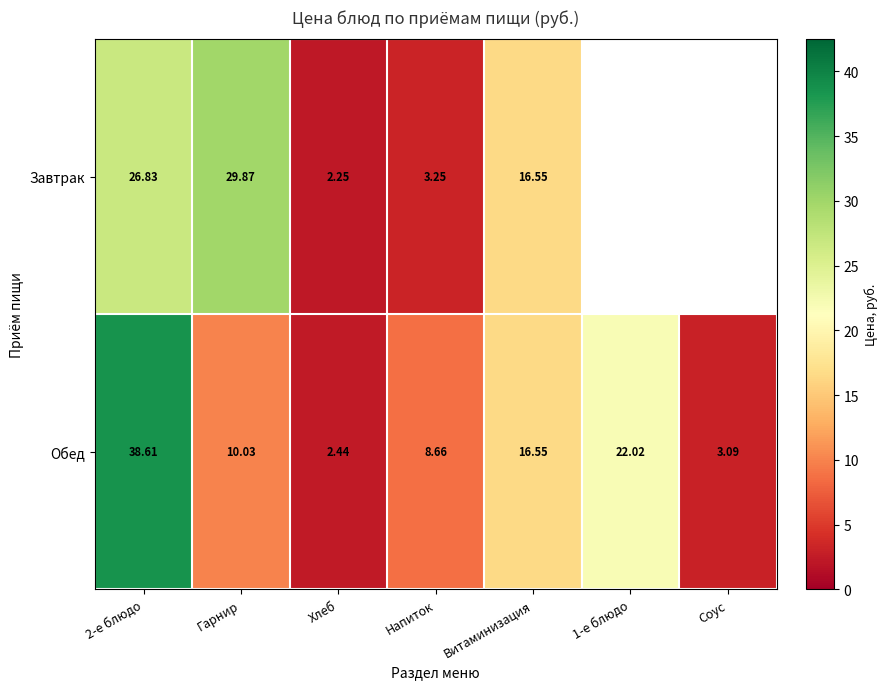

At which category is the sum across all series the highest?

2-е блюдо